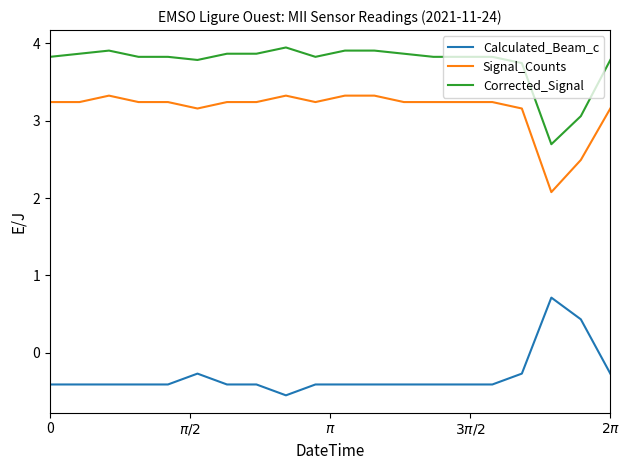

What is the difference between the maximum and minimum values in the Calculated_Beam_c series?

1.3